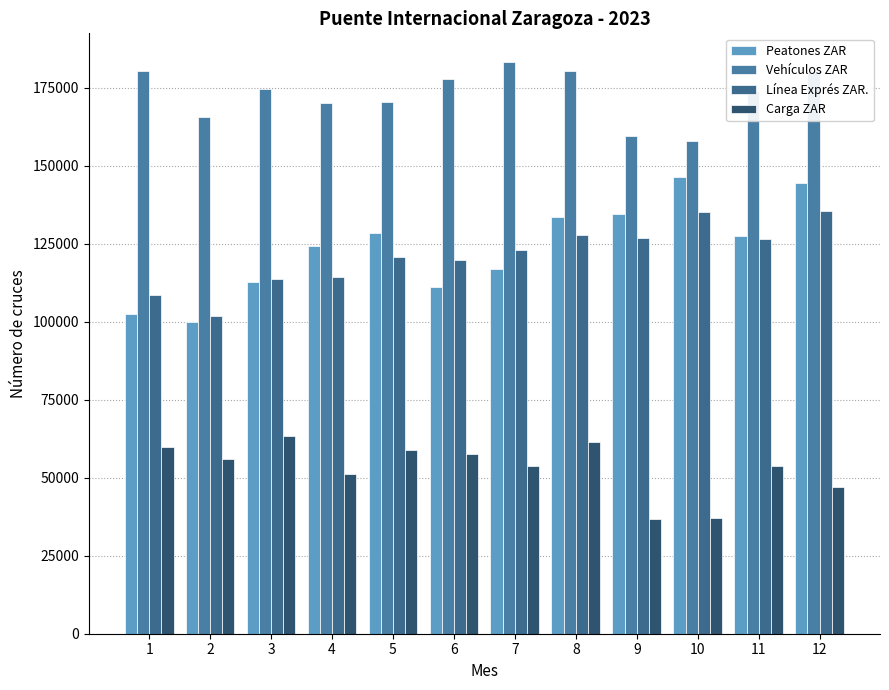

At how many categories does at least one series exceed 62044?

12